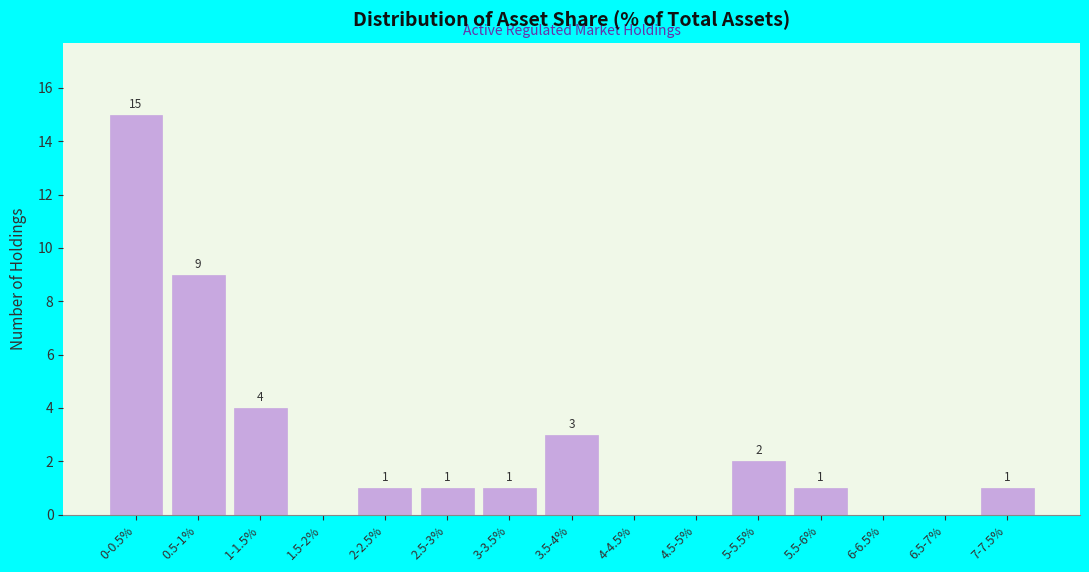

Reading left to right, what are all the values shown in this chart?

0-0.5%=15	0.5-1%=9	1-1.5%=4	1.5-2%=0	2-2.5%=1	2.5-3%=1	3-3.5%=1	3.5-4%=3	4-4.5%=0	4.5-5%=0	5-5.5%=2	5.5-6%=1	6-6.5%=0	6.5-7%=0	7-7.5%=1